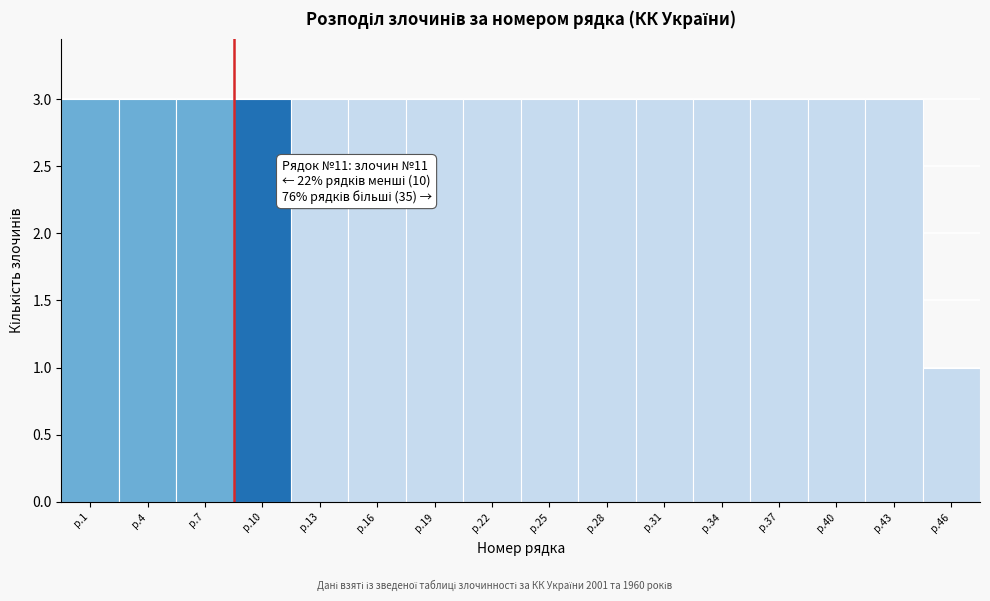

Reading left to right, transcribe all the data shown in this chart.

3	3	3	3	3	3	3	3	3	3	3	3	3	3	3	1